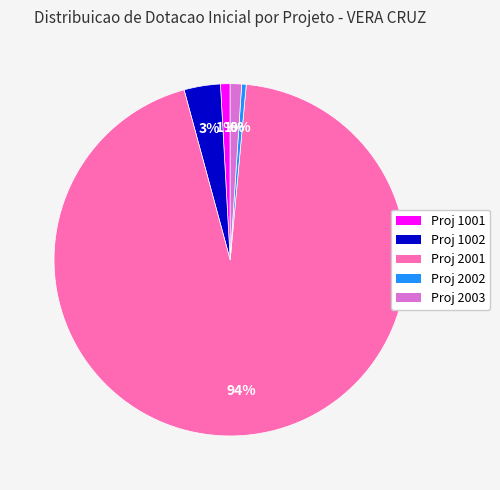

Between Proj 1001 and Proj 2001, which is larger?

Proj 2001